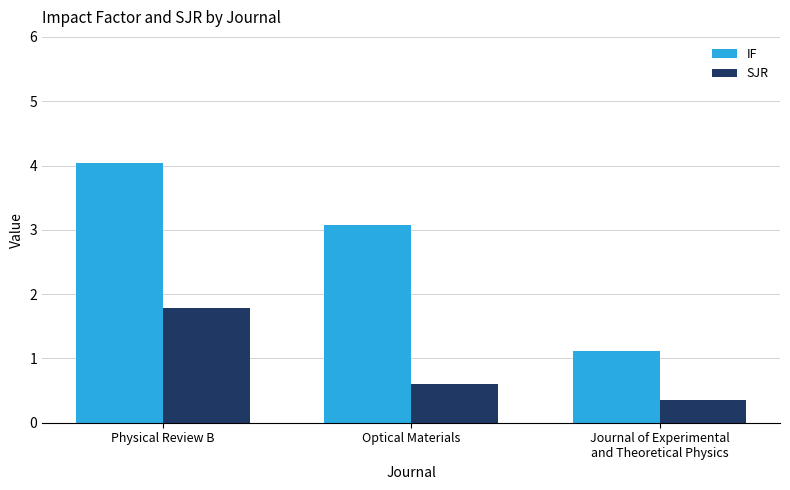

Where is IF nearest to the value 2?

Journal of Experimental
and Theoretical Physics